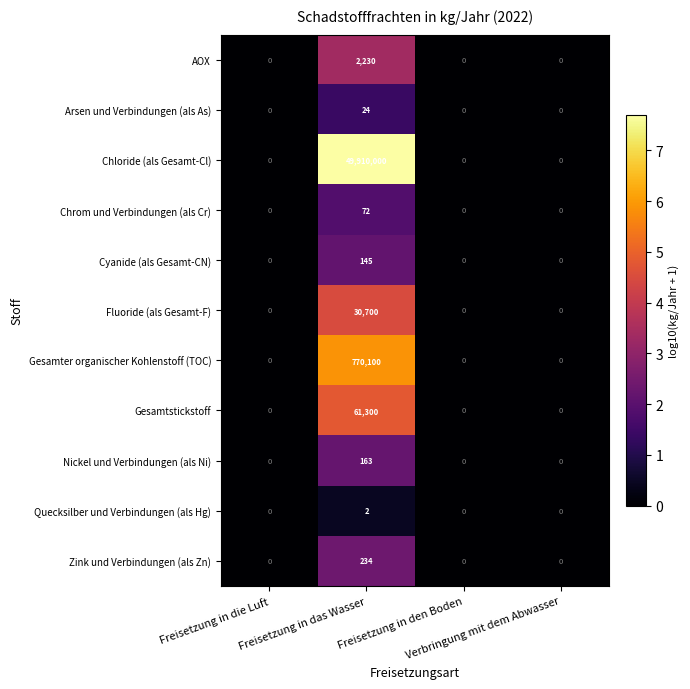

Rank the series by their maximum value, from lowest to highest.

Quecksilber und Verbindungen (als Hg), Arsen und Verbindungen (als As), Chrom und Verbindungen (als Cr), Cyanide (als Gesamt-CN), Nickel und Verbindungen (als Ni), Zink und Verbindungen (als Zn), AOX, Fluoride (als Gesamt-F), Gesamtstickstoff, Gesamter organischer Kohlenstoff (TOC), Chloride (als Gesamt-Cl)